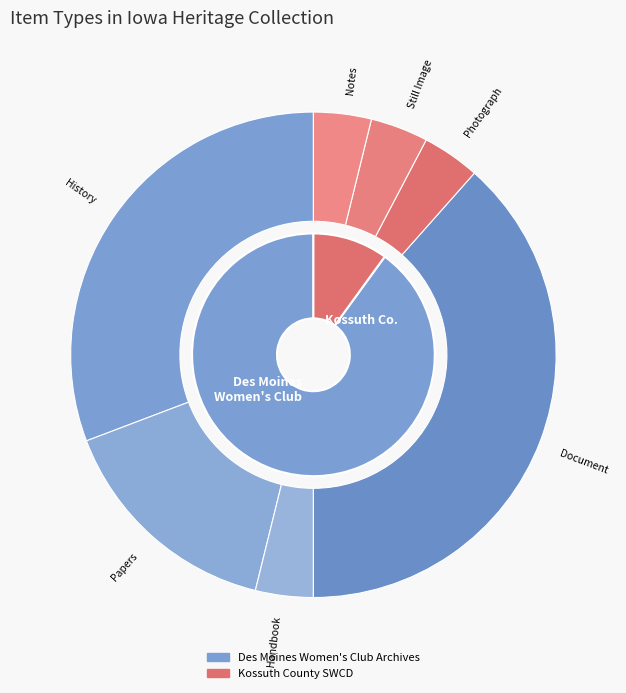

Is it true that Handbook is 13% of the pie?

False